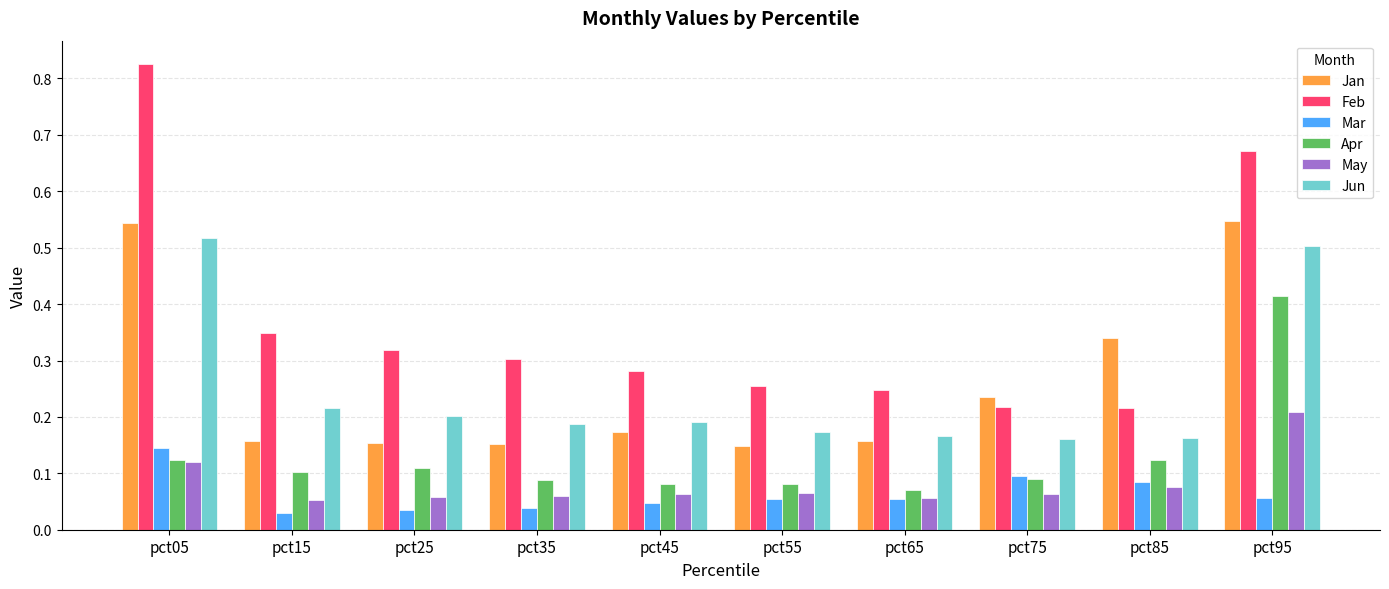

Does the chart contain any negative values?

No